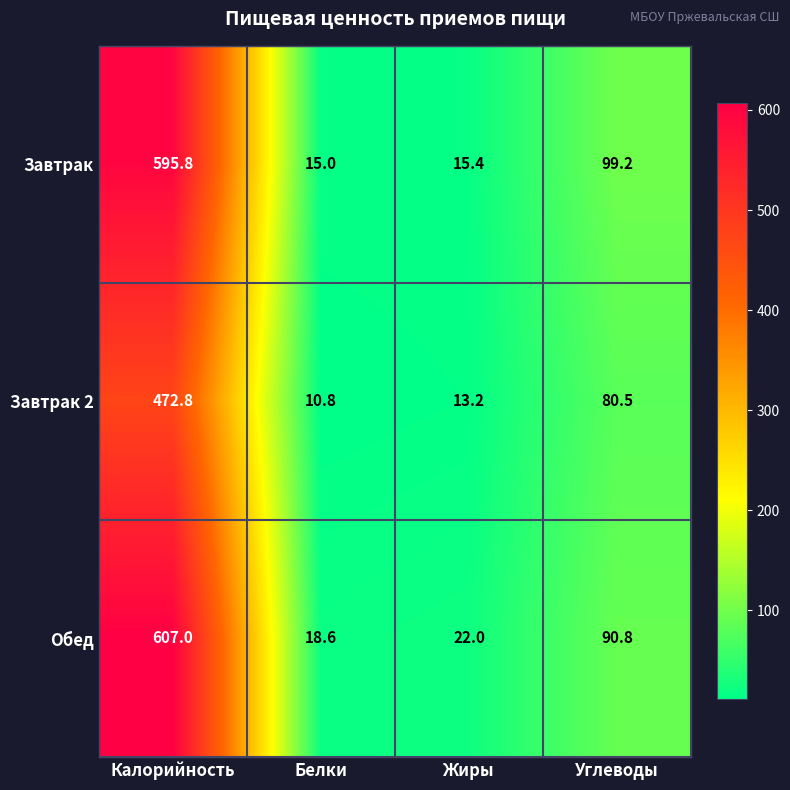

How many data points in Завтрак are above 99?

2